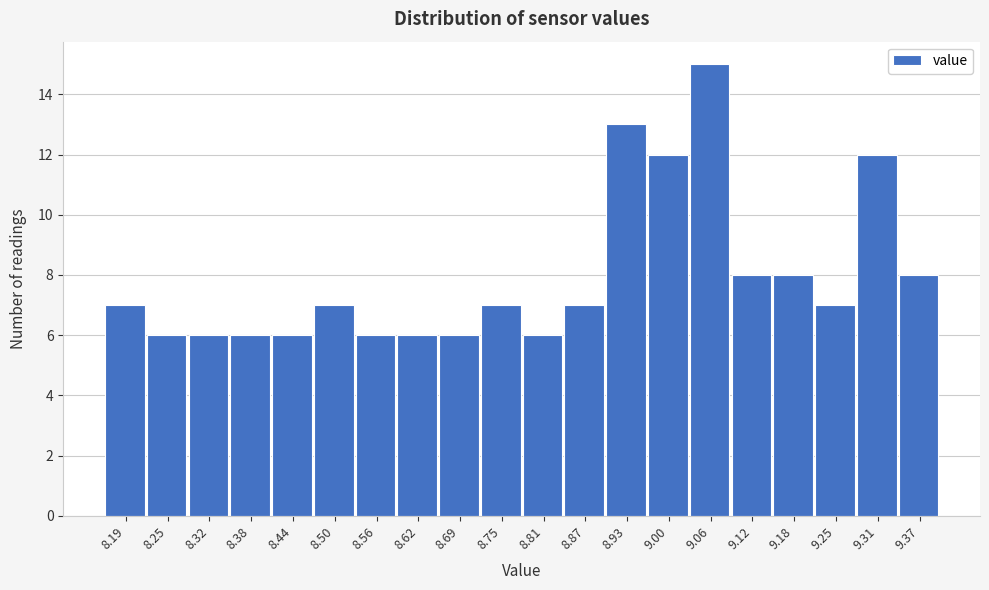

Reading left to right, transcribe this chart: for each bar, give the range it covers on the x-axis and its height. Neither the bar edges nor the heights are printed on the chart, so give them approximately, as read against the axes.

8.160 to 8.222: 7
8.222 to 8.284: 6
8.284 to 8.346: 6
8.346 to 8.408: 6
8.408 to 8.470: 6
8.470 to 8.532: 7
8.532 to 8.594: 6
8.594 to 8.656: 6
8.656 to 8.718: 6
8.718 to 8.780: 7
8.780 to 8.842: 6
8.842 to 8.904: 7
8.904 to 8.966: 13
8.966 to 9.028: 12
9.028 to 9.090: 15
9.090 to 9.152: 8
9.152 to 9.214: 8
9.214 to 9.276: 7
9.276 to 9.338: 12
9.338 to 9.400: 8